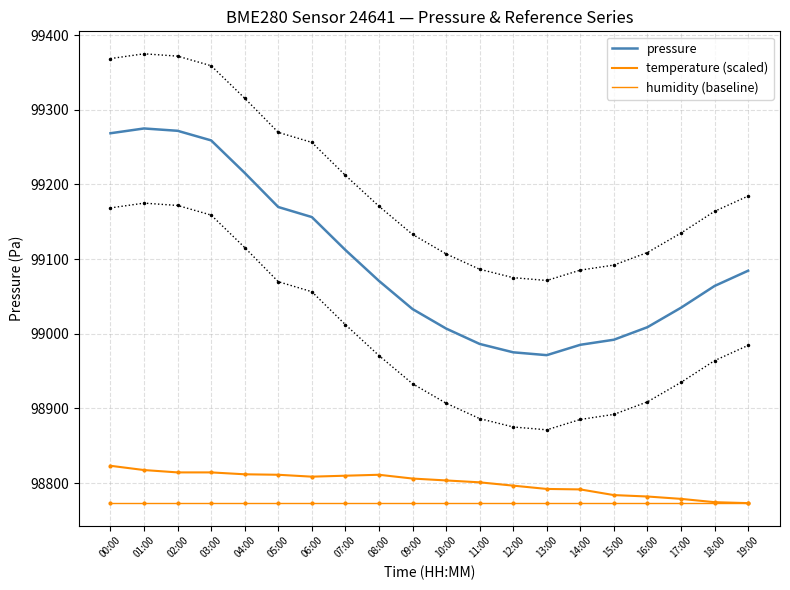

How many data points in pressure are less than 99070?

10